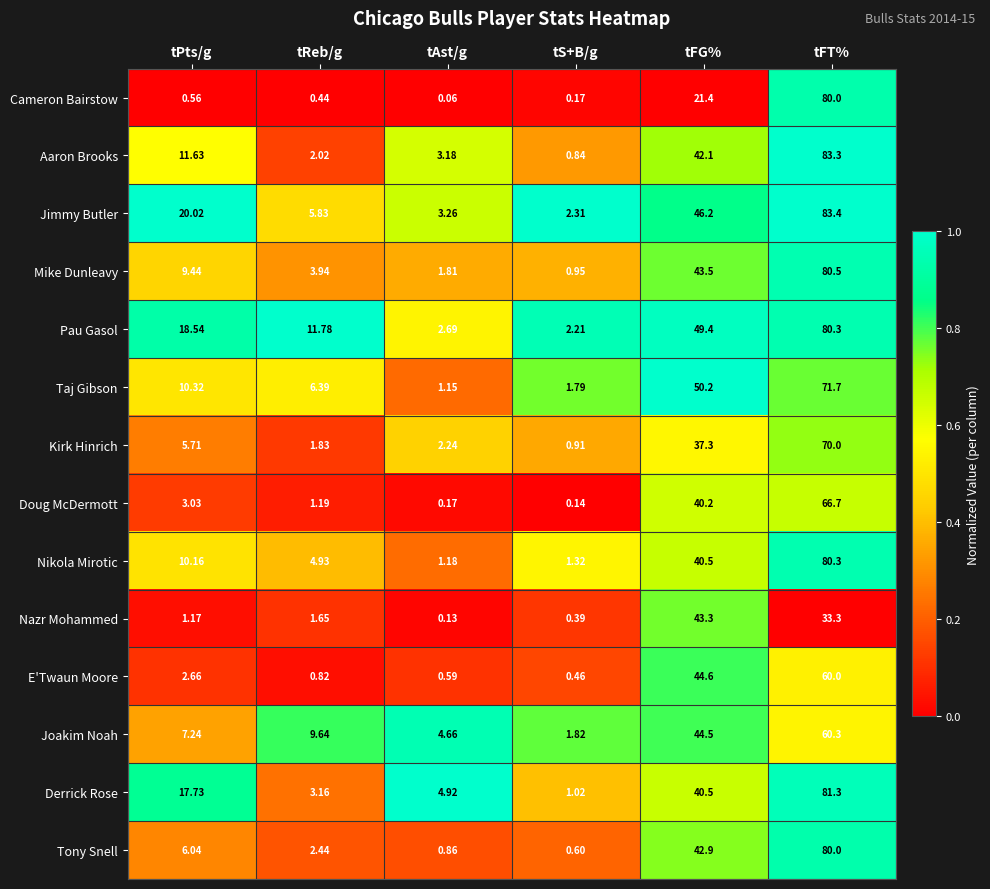

Between tReb/g and tFT%, which series saw the biggest shift?

Aaron Brooks